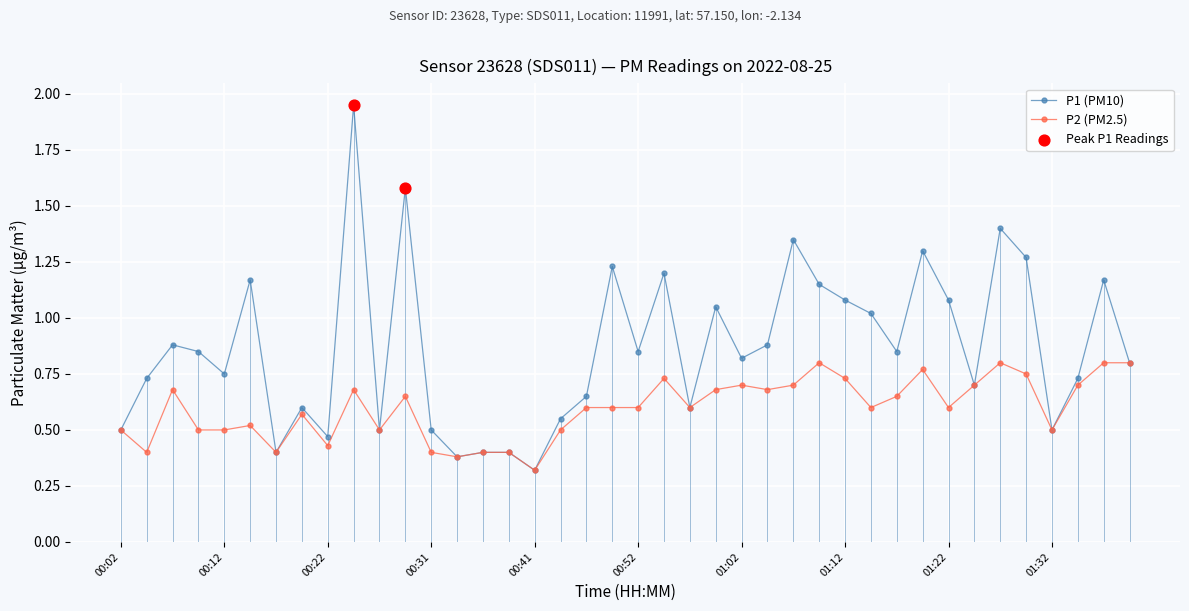

Which series has the widest spread of values?

P1 (PM10)